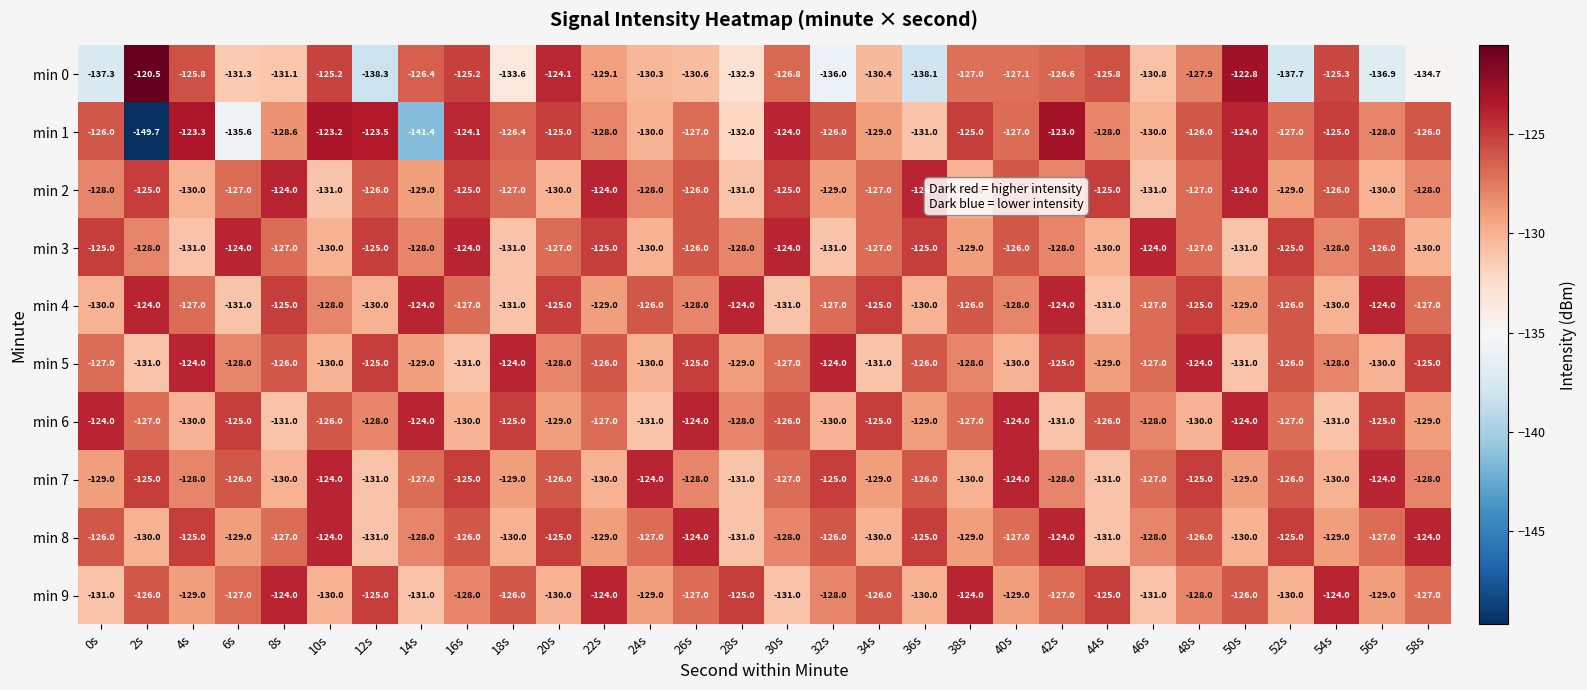

The min 8 series shows -125.0 at 4s. True or false?

True